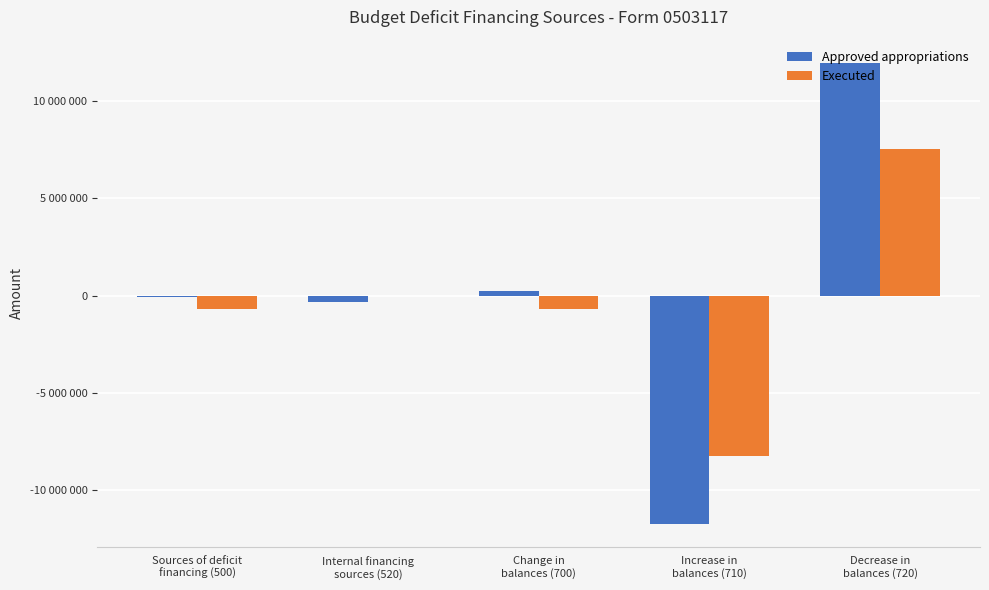

Are the bars grouped side by side (vs. stacked)?

Yes